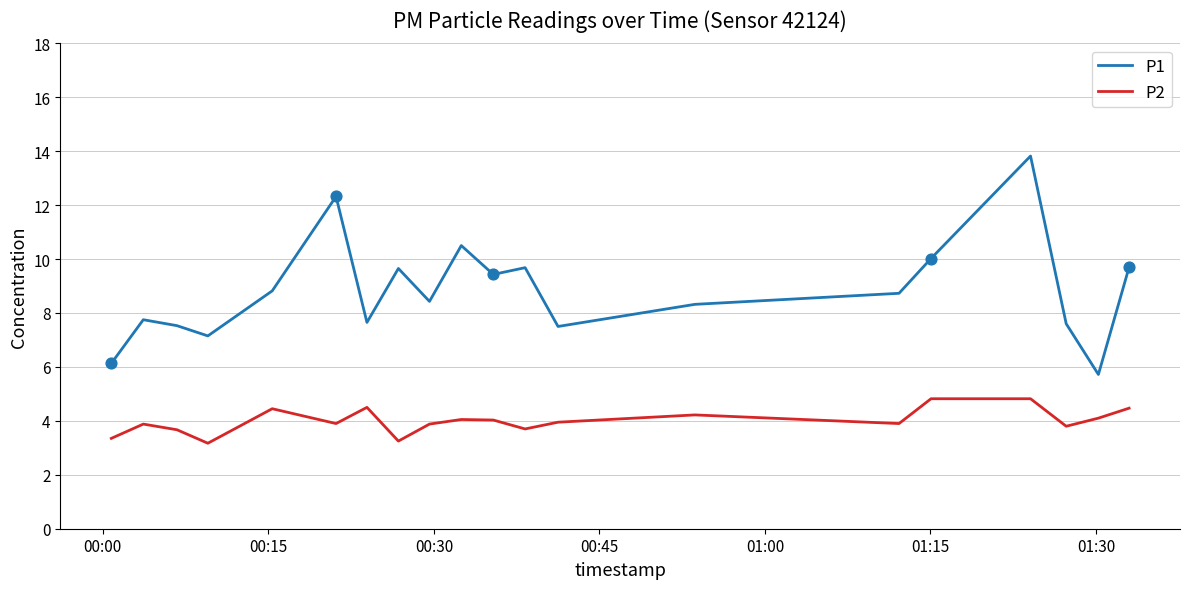

What are all the series names shown in the legend?

P1, P2